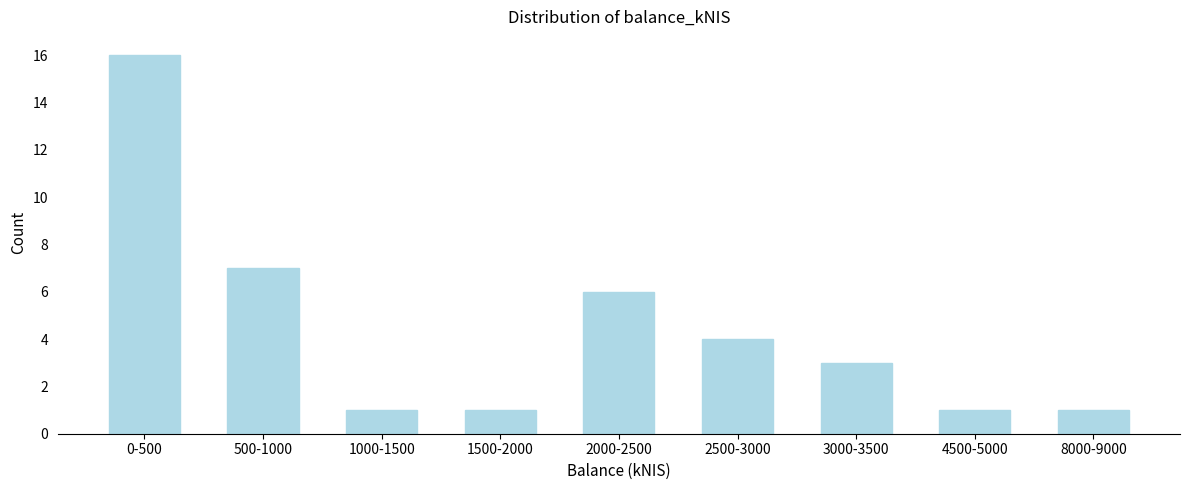

Reading left to right, what are all the values shown in this chart?

16	7	1	1	6	4	3	1	1